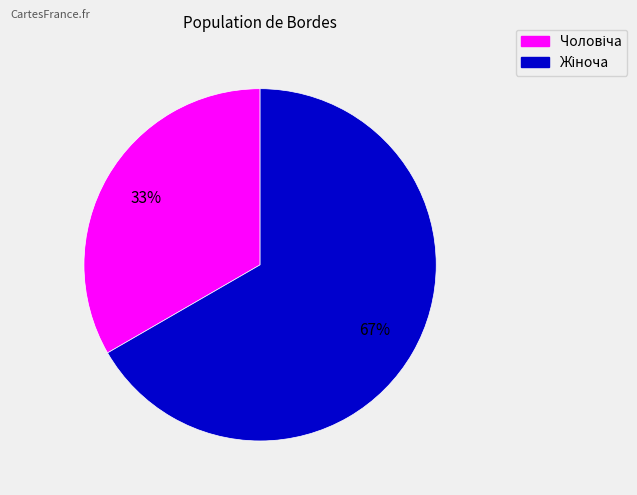

To the nearest percent, what is the average slice percentage?

50%